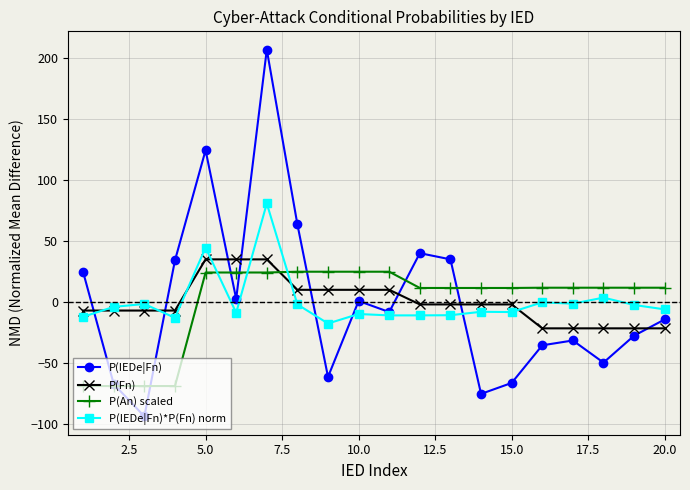

What are all the series names shown in the legend?

P(IEDe|Fn), P(Fn), P(An) scaled, P(IEDe|Fn)*P(Fn) norm